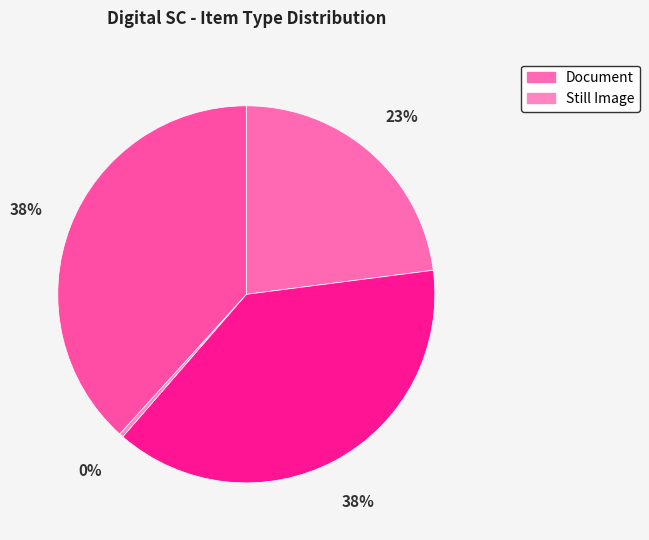

Count the number of slices in the pie.

4